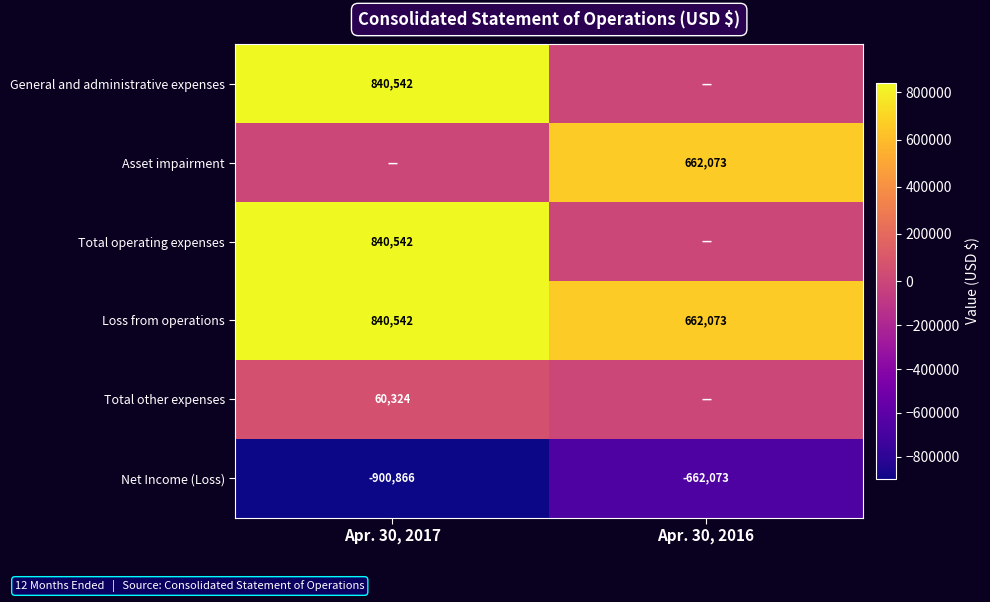

Is the value of Total other expenses at Apr. 30, 2017 greater than the value of Net Income (Loss) at Apr. 30, 2016?

Yes